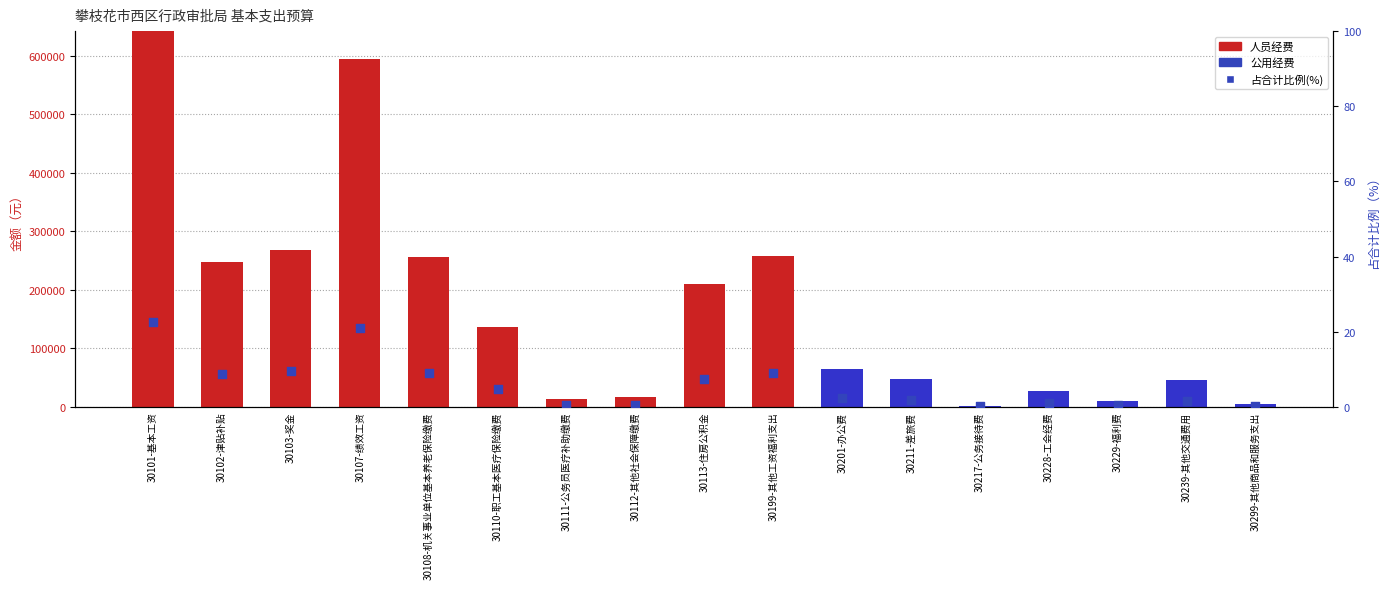

At how many categories does at least one series exceed 295675?

2